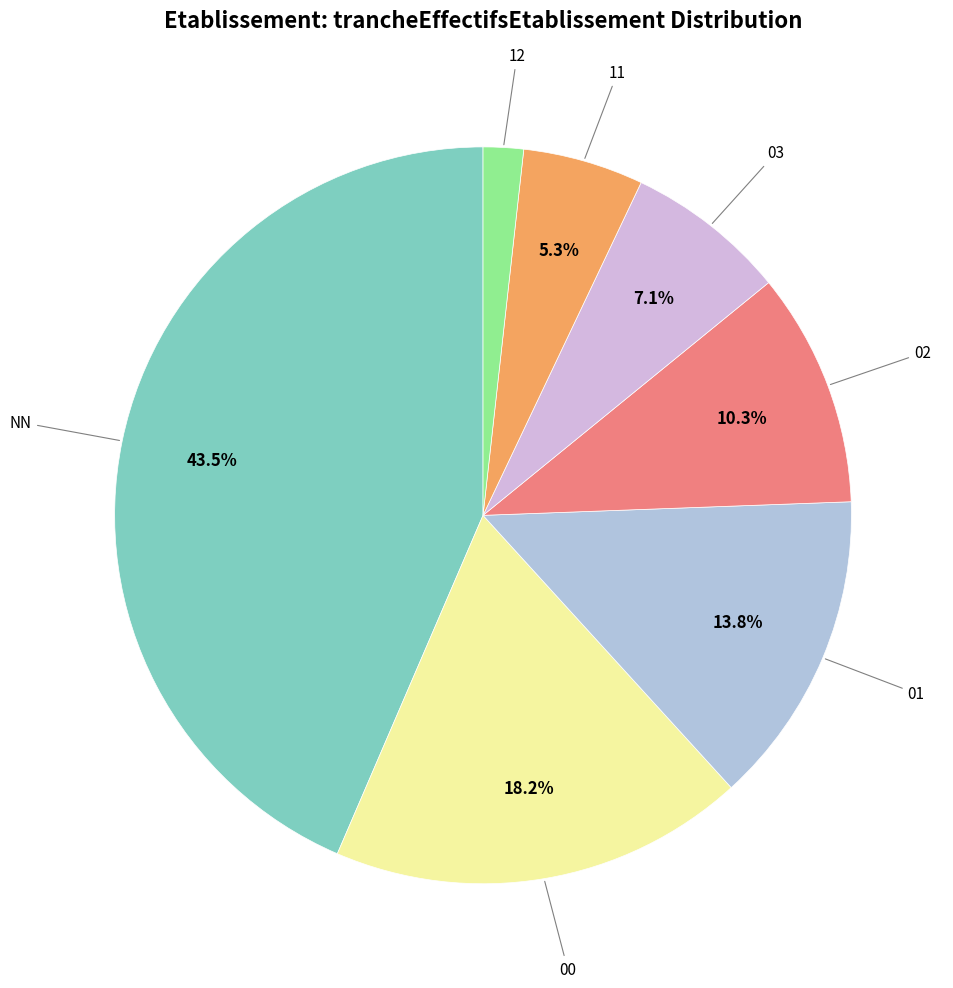

Which slice is the largest?

NN